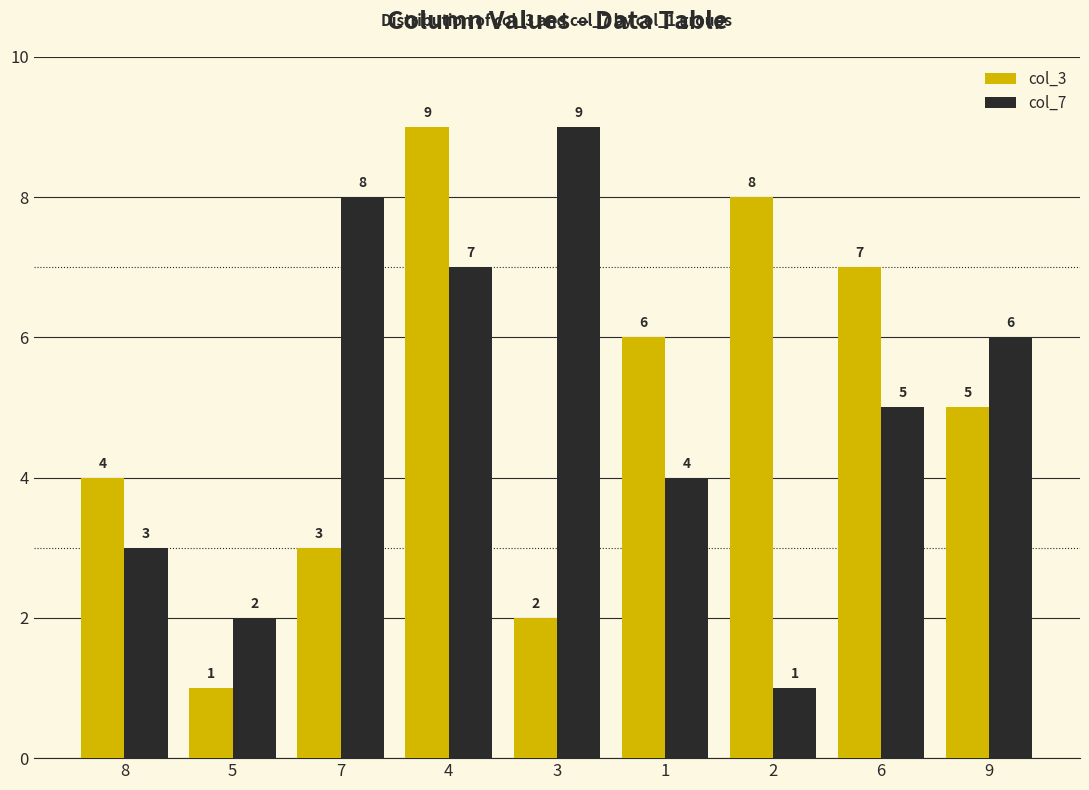

List the labels in order of col_7 value, largest first.

3, 7, 4, 9, 6, 1, 8, 5, 2